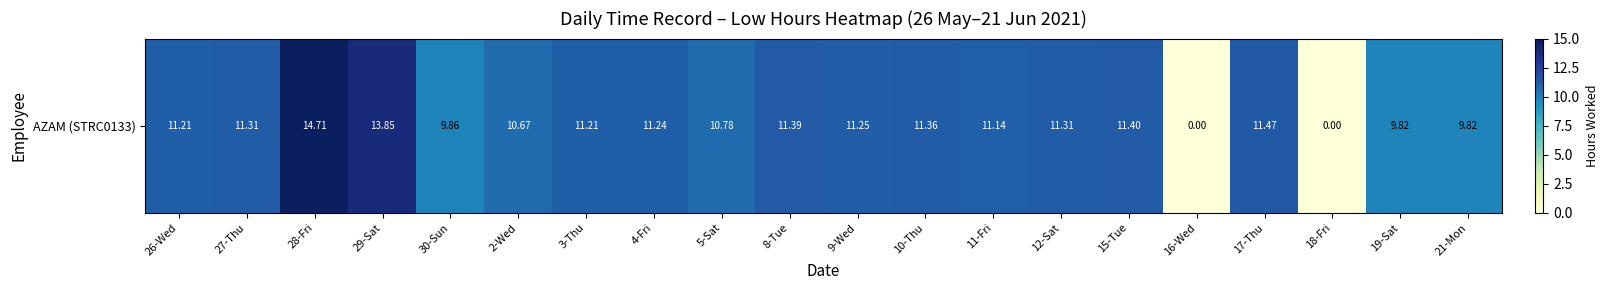

What is the change in value from 28-Fri to 12-Sat?

-3.4